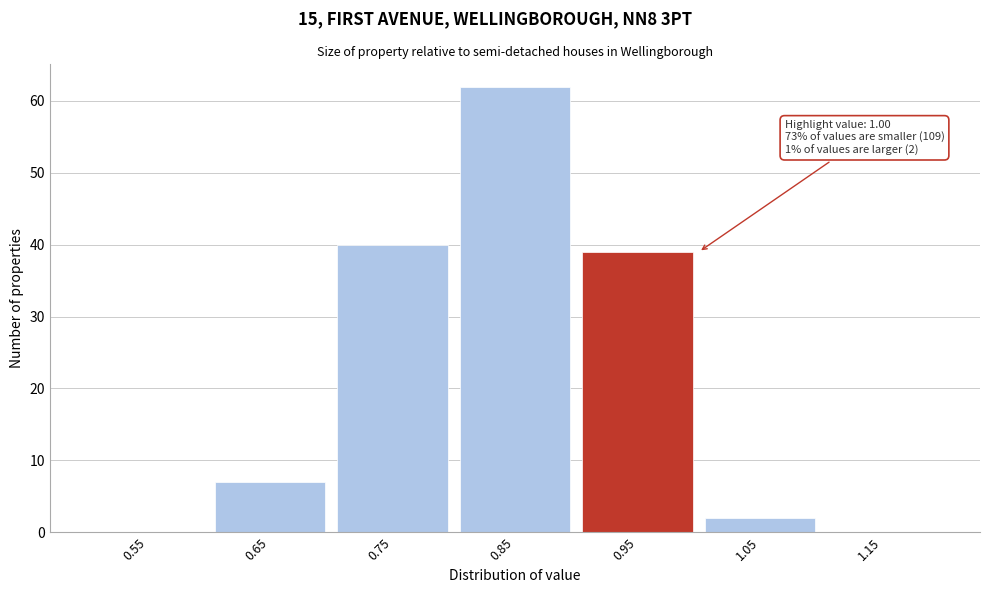

Reading left to right, list all the values displayed in this chart.

0.55=0	0.65=7	0.75=40	0.85=62	0.95=39	1.05=2	1.15=0